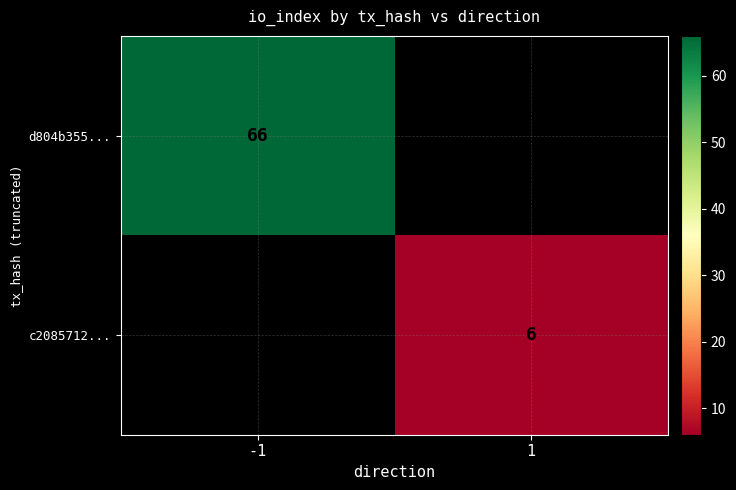

The value of d804b355... at -1 is 41. True or false?

False